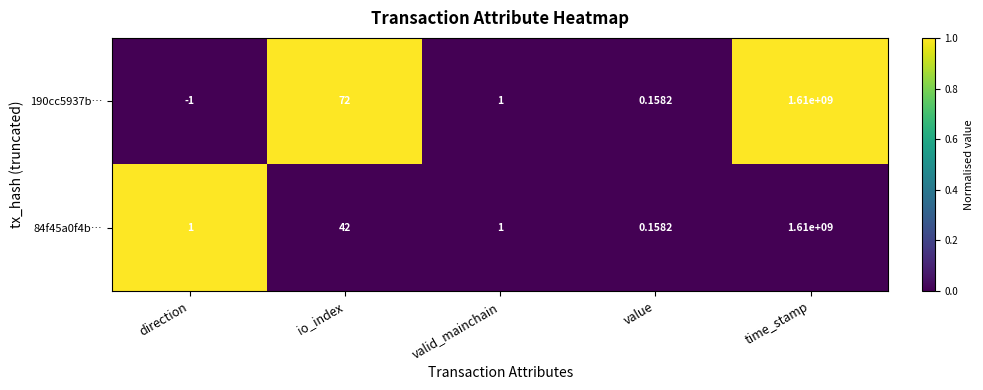

What is the spread (max minus min) of values at time_stamp?

0.0